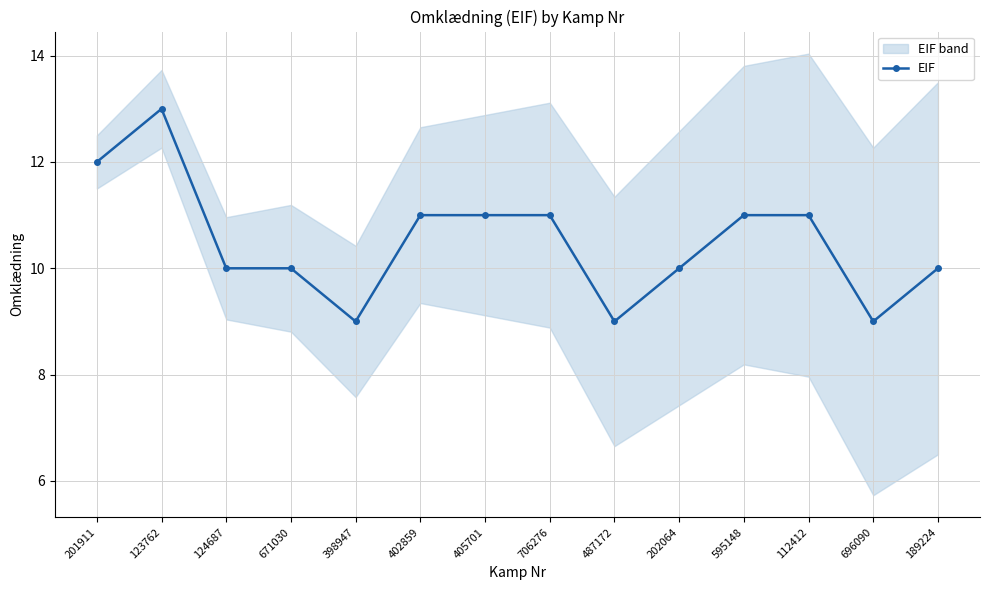

Which label corresponds to the smallest value in the chart?

398947